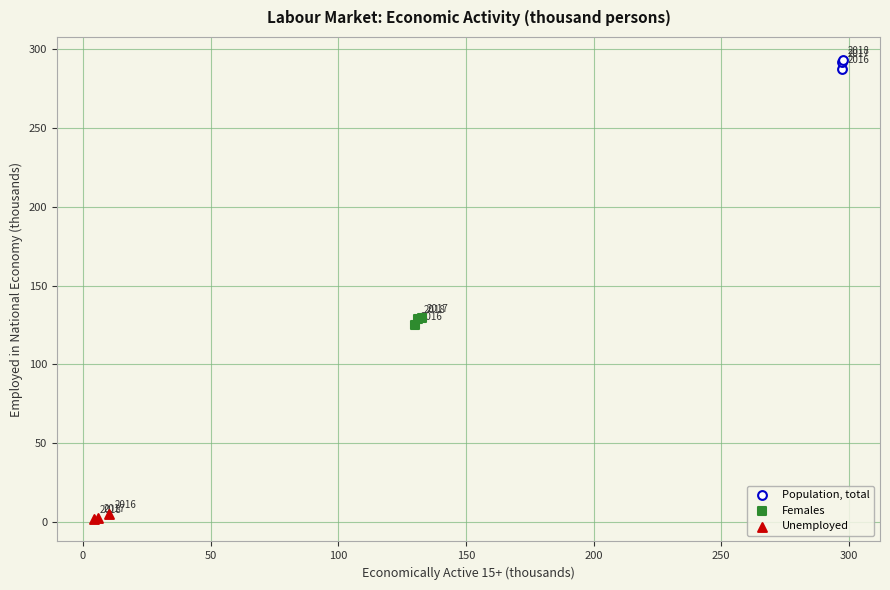

Which series has the widest spread of Y values?

Population, total